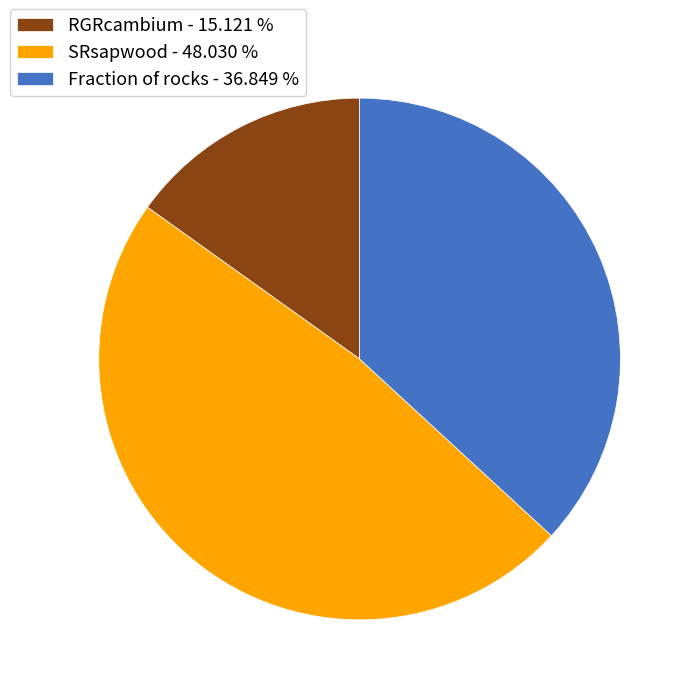

What is the smallest slice in the pie chart?

RGRcambium